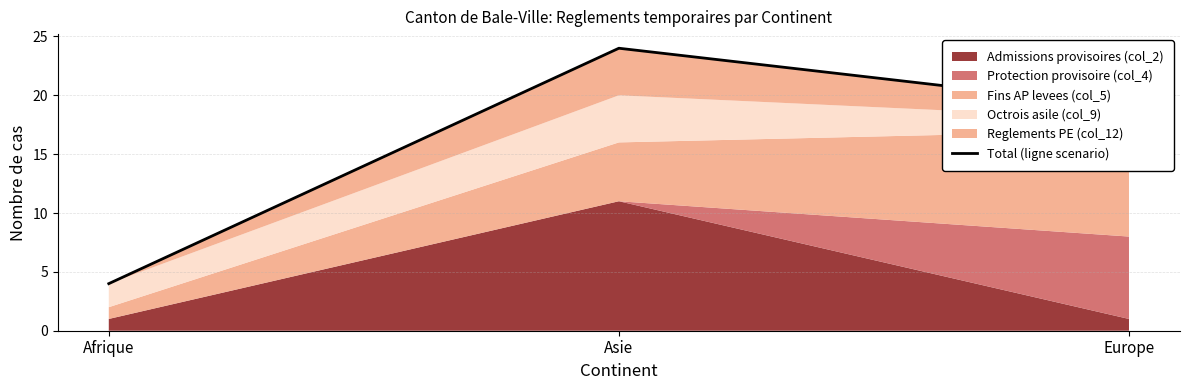

Rank the categories by value from highest to lowest.

Asie, Europe, Afrique